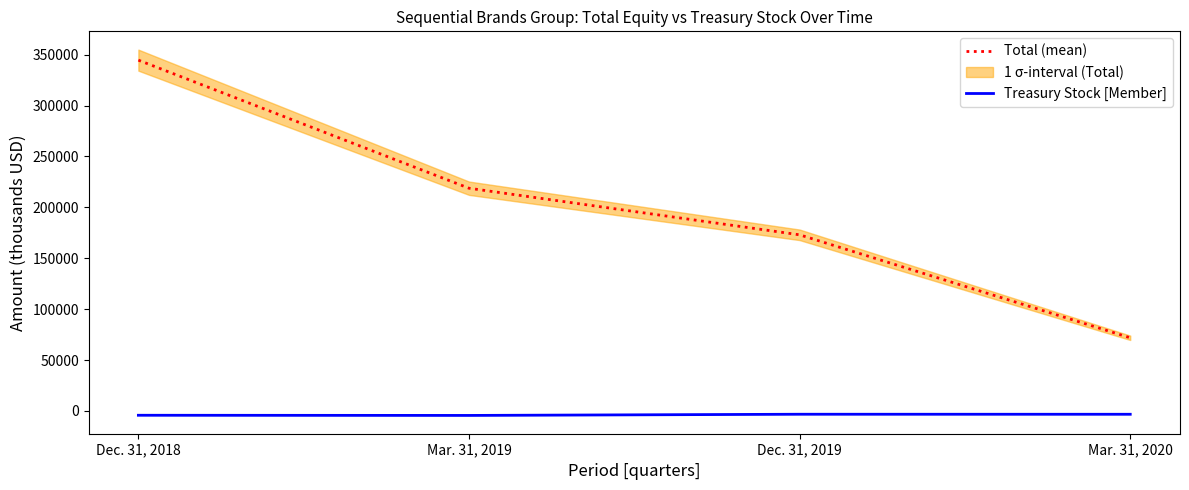

What is the average value of the Total (mean) series?

202096